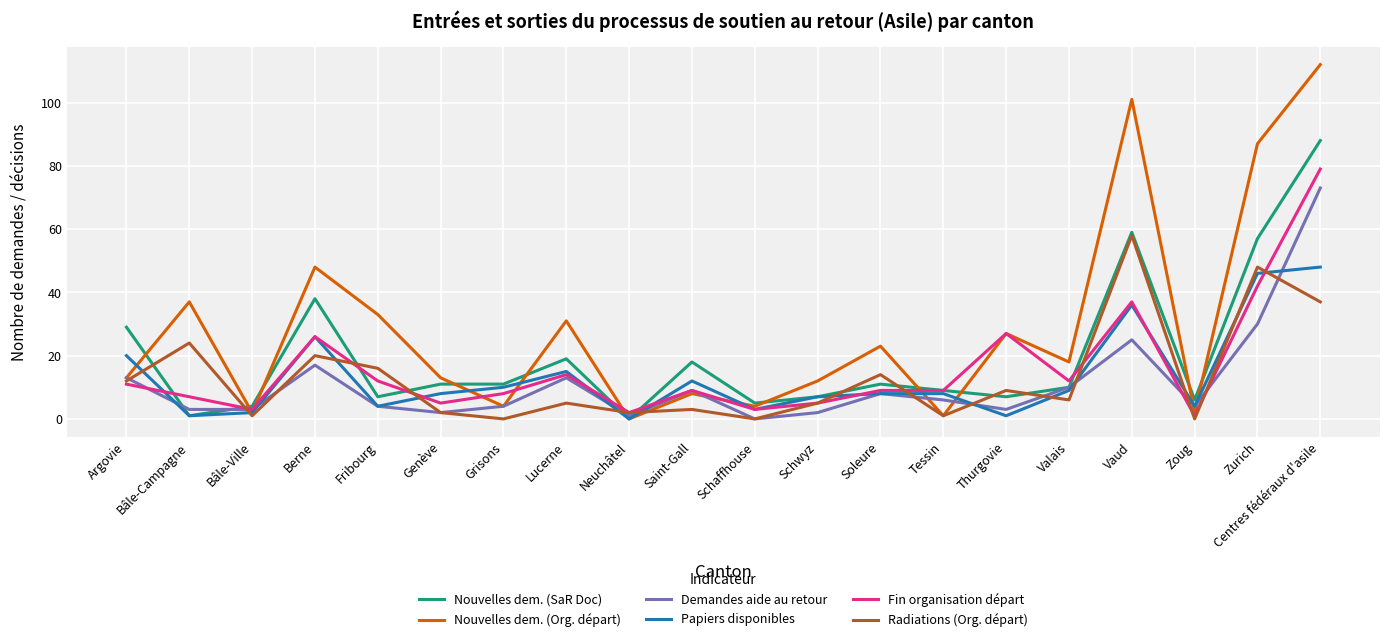

What are all the series names shown in the legend?

Nouvelles dem. (SaR Doc), Nouvelles dem. (Org. départ), Demandes aide au retour, Papiers disponibles, Fin organisation départ, Radiations (Org. départ)